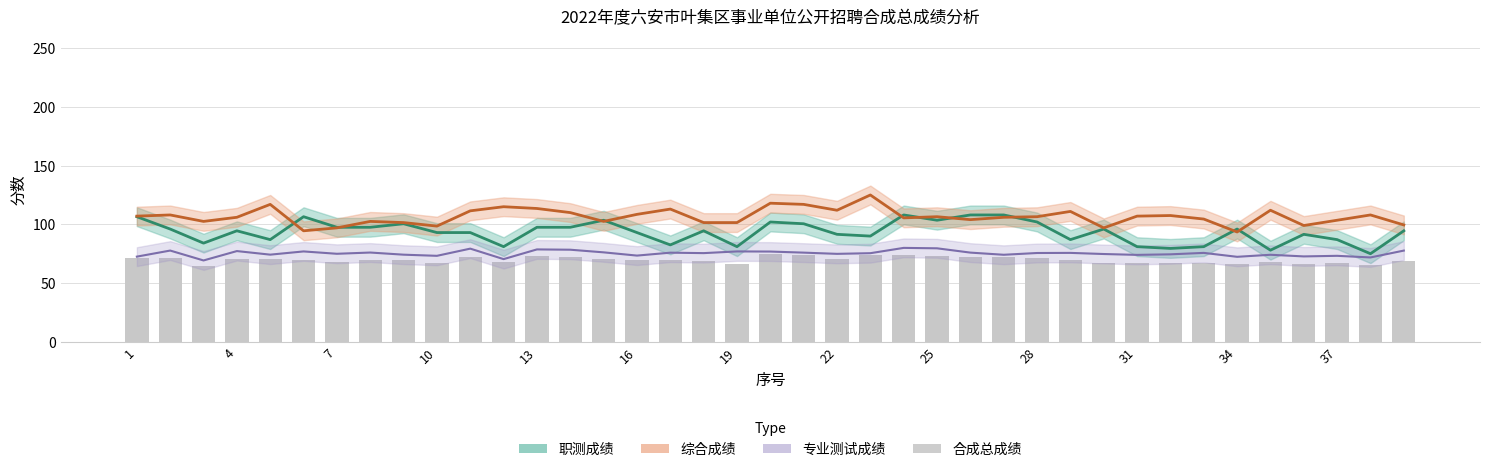

Reading right to left, what are all the values shown in this chart?

68.7	65.3	67.0	66.5	67.7	65.8	66.8	66.9	66.9	67.5	69.7	71.5	72.1	72.1	73.0	73.7	74.0	70.6	74.1	74.9	66.3	68.6	69.4	69.5	70.9	72.3	73.4	68.0	72.1	66.8	69.4	69.6	67.8	69.6	70.9	70.3	64.9	71.3	71.6